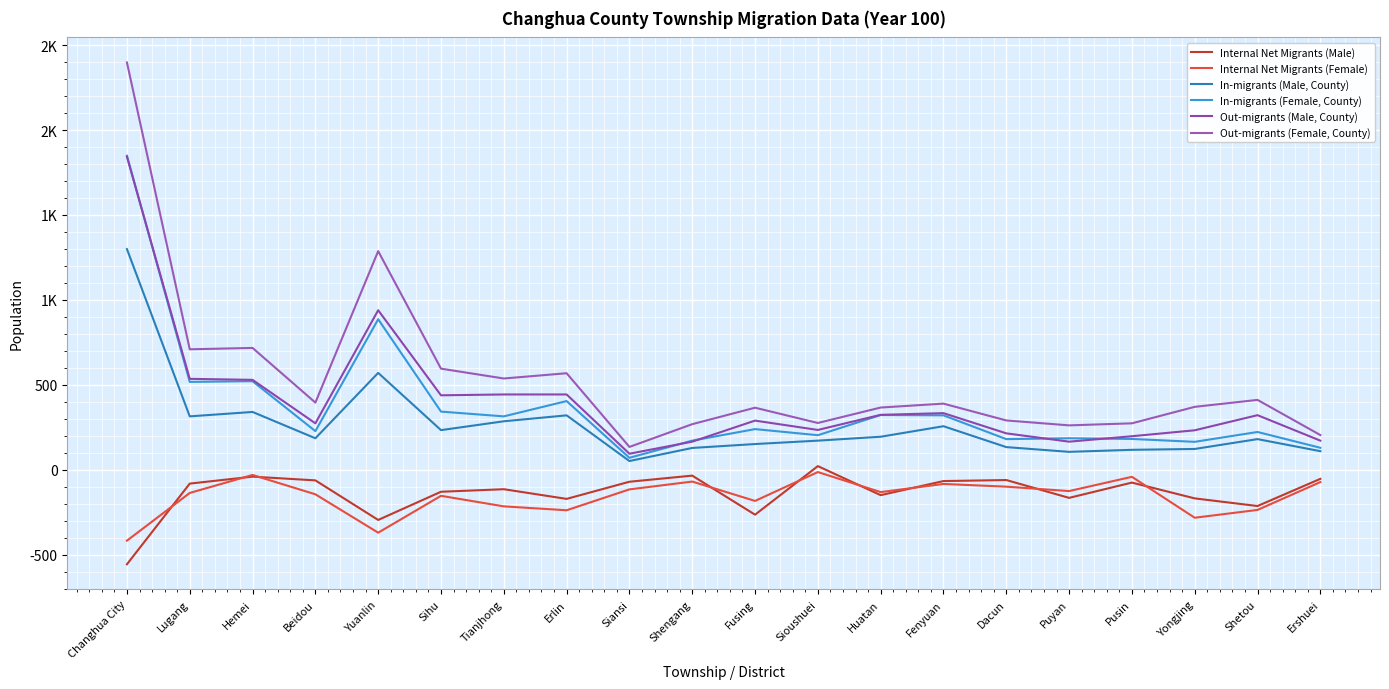

What is the average value of the Internal Net Migrants (Male) series?

-138